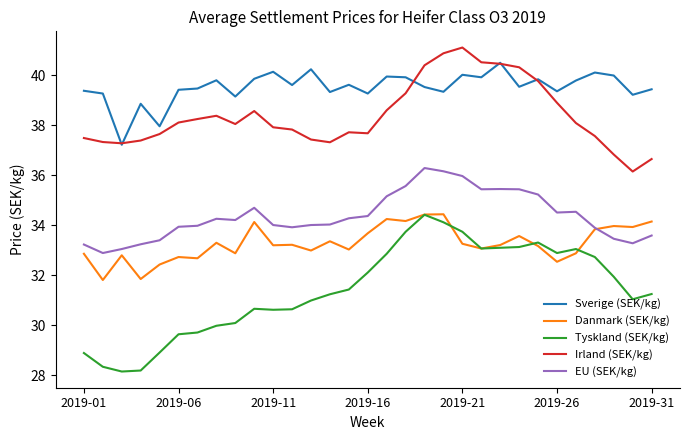

What is the smallest value displayed?

28.1